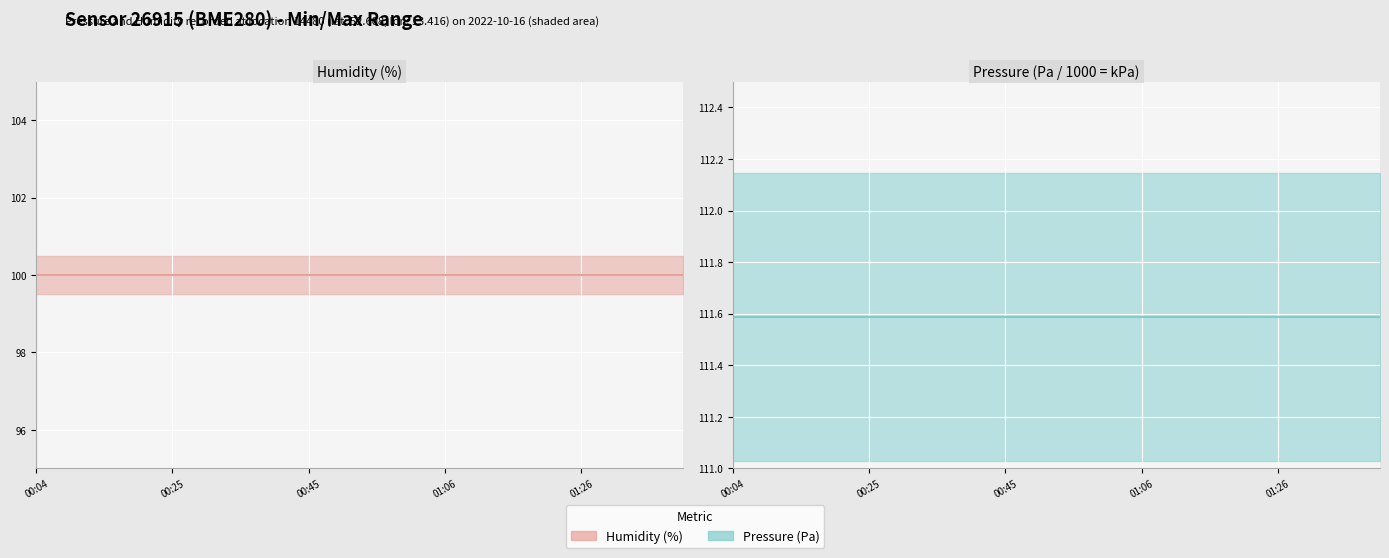

Does the chart display data point markers on the line(s)?

No